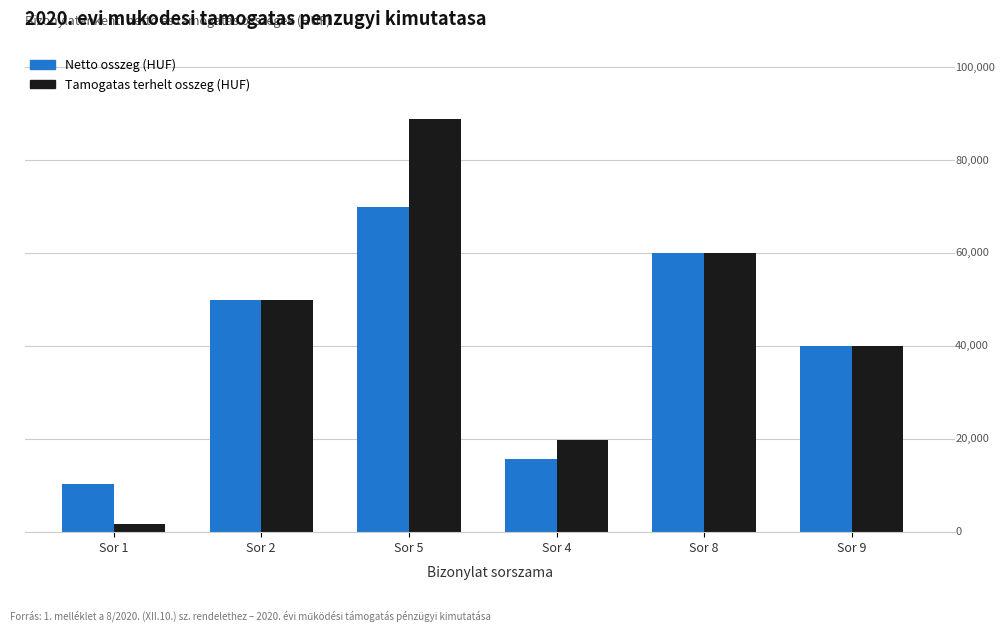

What is the label of the 2nd bar from the right?

Sor 8